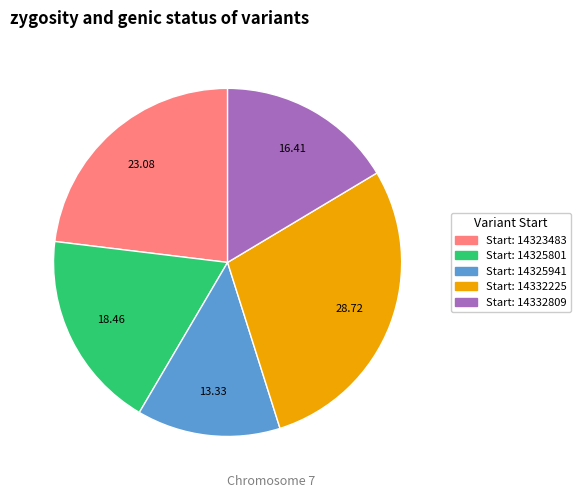

Is there any slice that represents more than half of the pie?

No